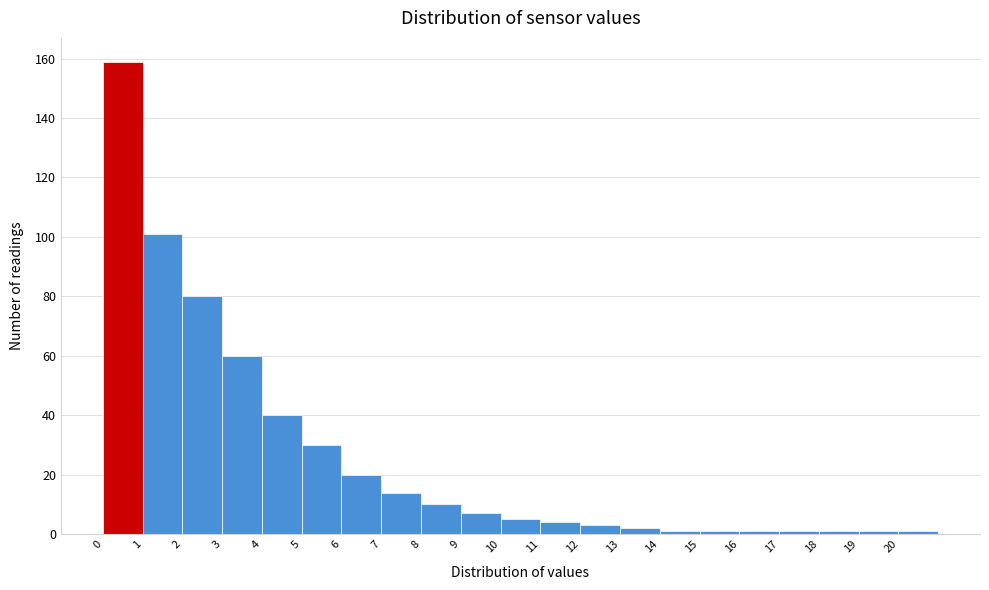

Reading left to right, transcribe this chart: for each bar, give the range it covers on the x-axis and its height. The values are not printed on the chart, so give them approximately, as read against the axis.

0 to 1: 160
1 to 2: 102
2 to 3: 80
3 to 4: 60
4 to 5: 40
5 to 6: 30
6 to 7: 20
7 to 8: 14
8 to 9: 10
9 to 10: 8
10 to 11: 6
11 to 12: 4
12 to 13: 4
13 to 14: 2
14 to 15: under 2
15 to 16: under 2
16 to 17: under 2
17 to 18: under 2
18 to 19: under 2
19 to 20: under 2
20 to 21: under 2